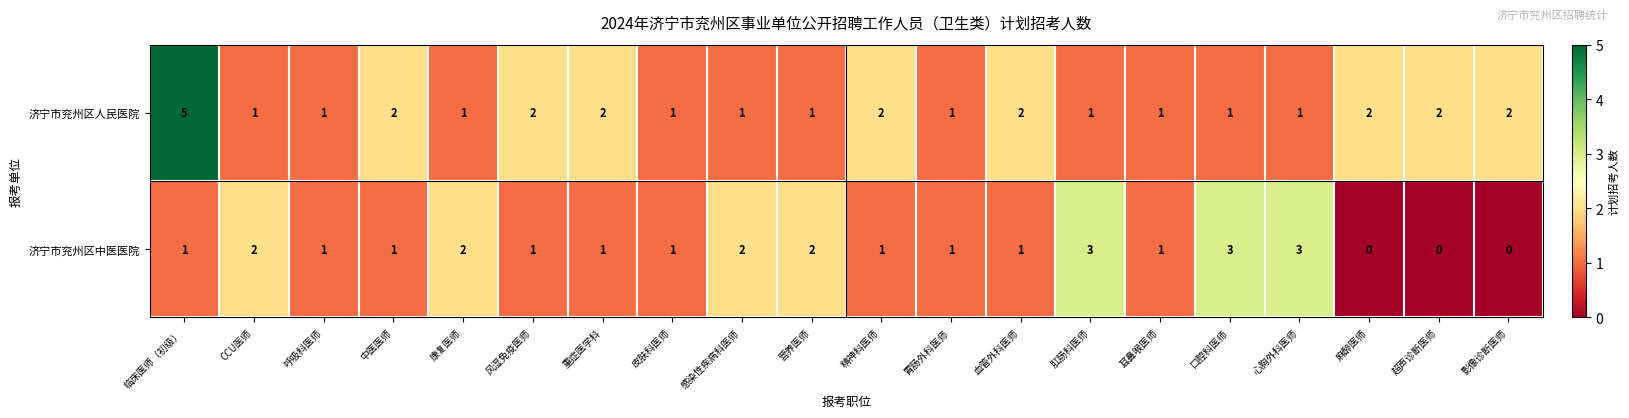

Which series has the largest range (max minus min)?

济宁市兖州区人民医院